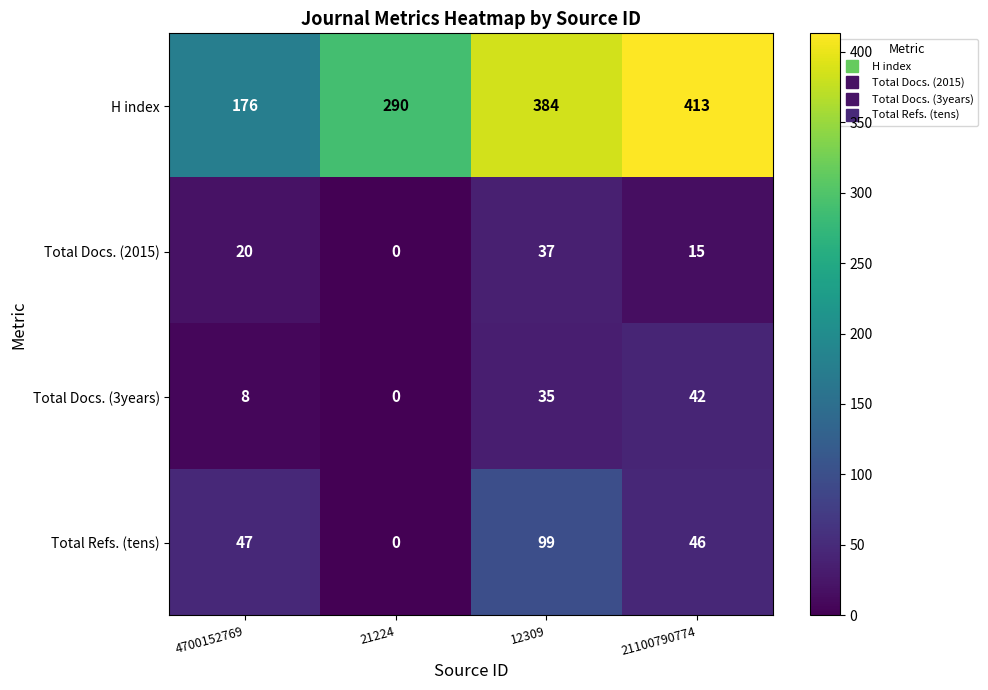

Reading left to right, list all the values displayed in this chart.

H index: 4700152769=176	21224=290	12309=384	21100790774=413
Total Docs. (2015): 4700152769=20	21224=0	12309=37	21100790774=15
Total Docs. (3years): 4700152769=8	21224=0	12309=35	21100790774=42
Total Refs. (tens): 4700152769=47	21224=0	12309=99	21100790774=46